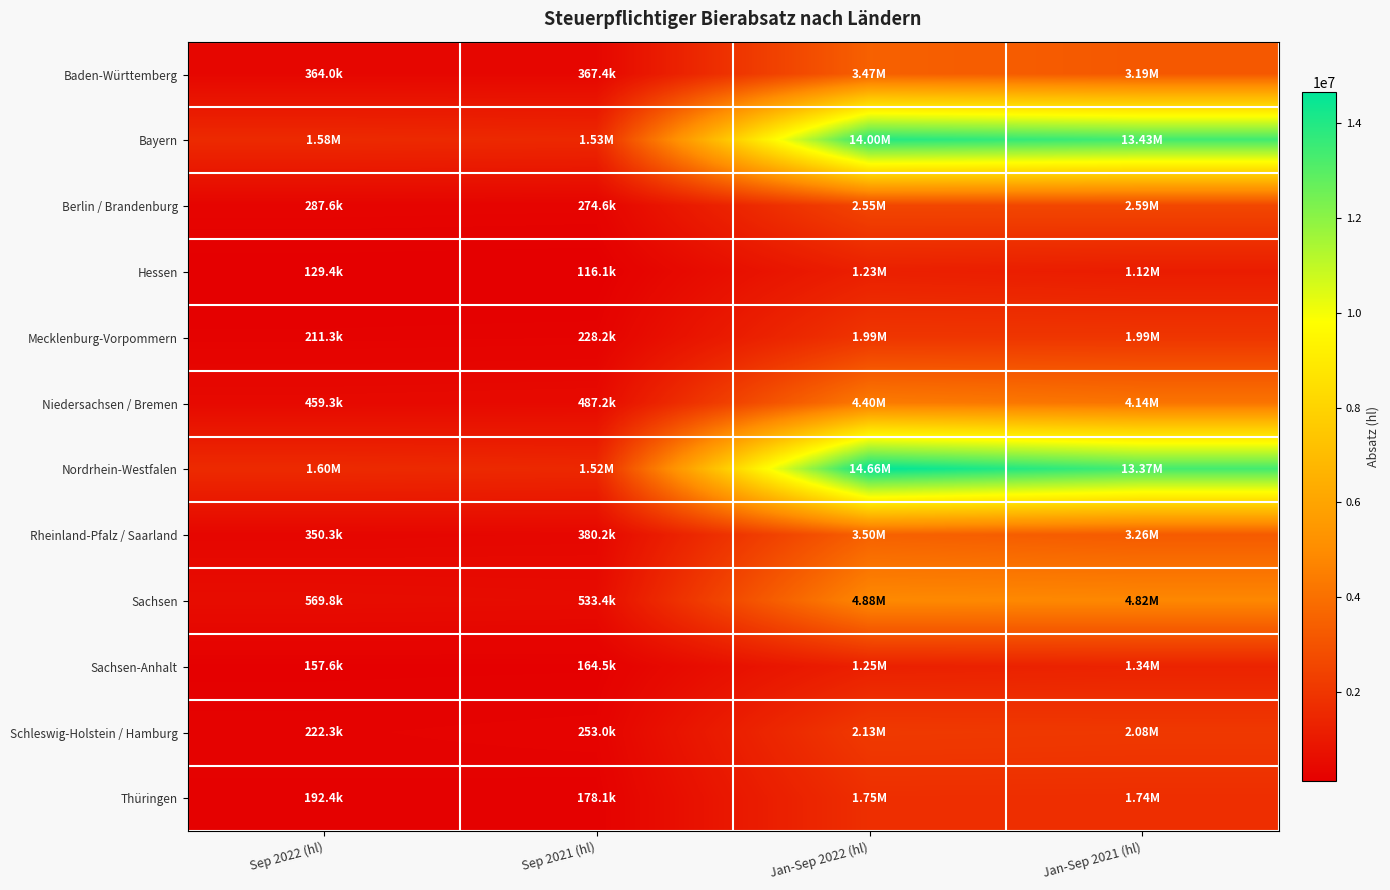

What is the total value across all series at Sep 2022 (hl)?

6122123.9